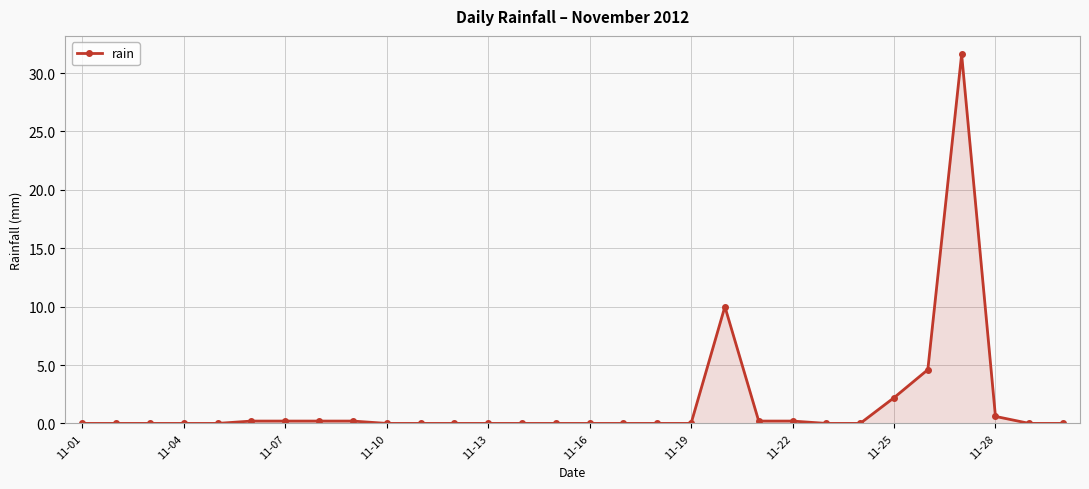

Reading right to left, list all the values displayed in this chart.

0.0	0.0	0.6	31.6	4.6	2.2	0.0	0.0	0.2	0.2	10.0	0.0	0.0	0.0	0.0	0.0	0.0	0.0	0.0	0.0	0.0	0.2	0.2	0.2	0.2	0.0	0.0	0.0	0.0	0.0